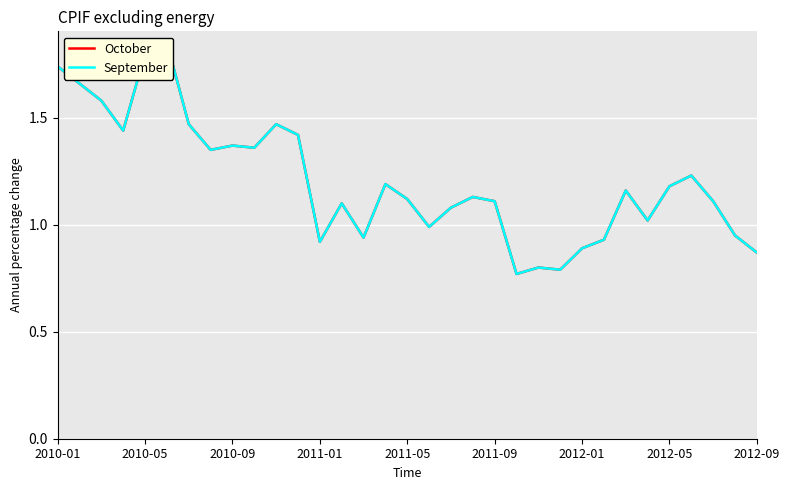

True or false: September and October cross at least once.

False